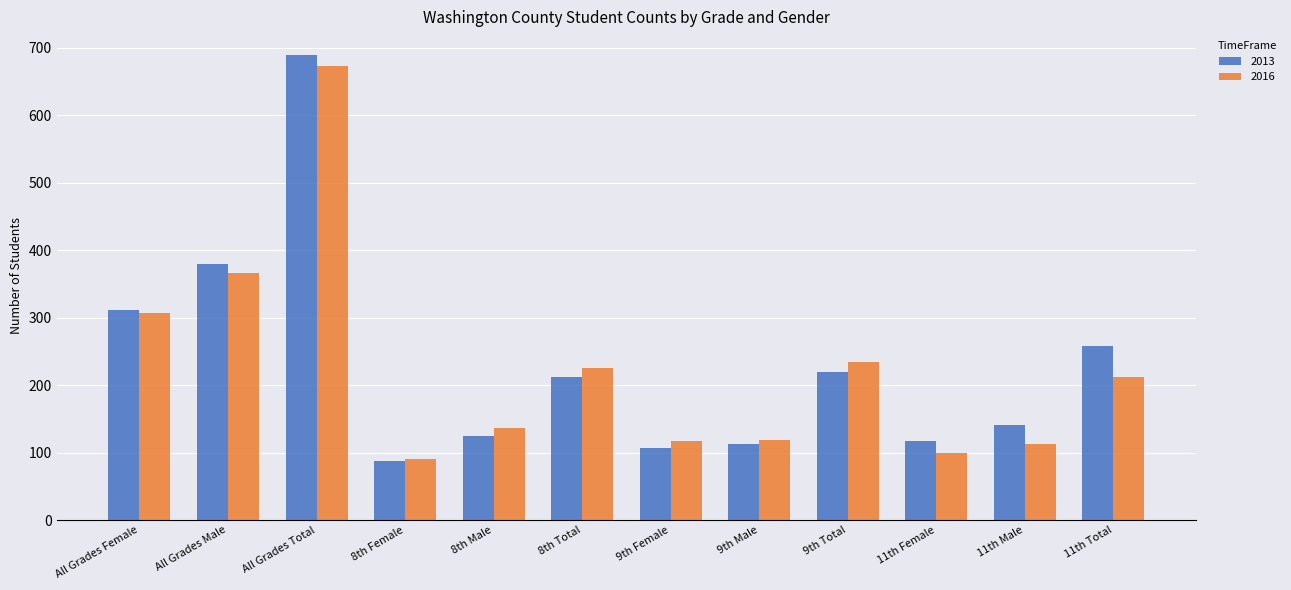

How many bars are there in total?

24